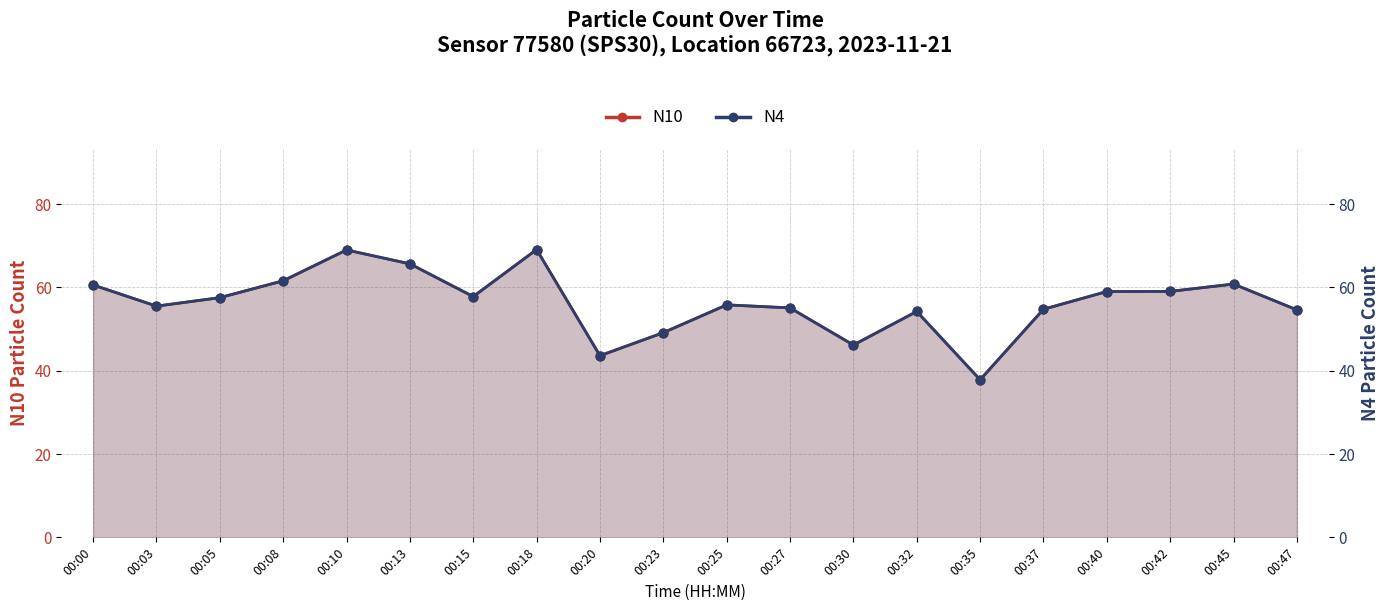

Which series has the largest total across all categories?

N10